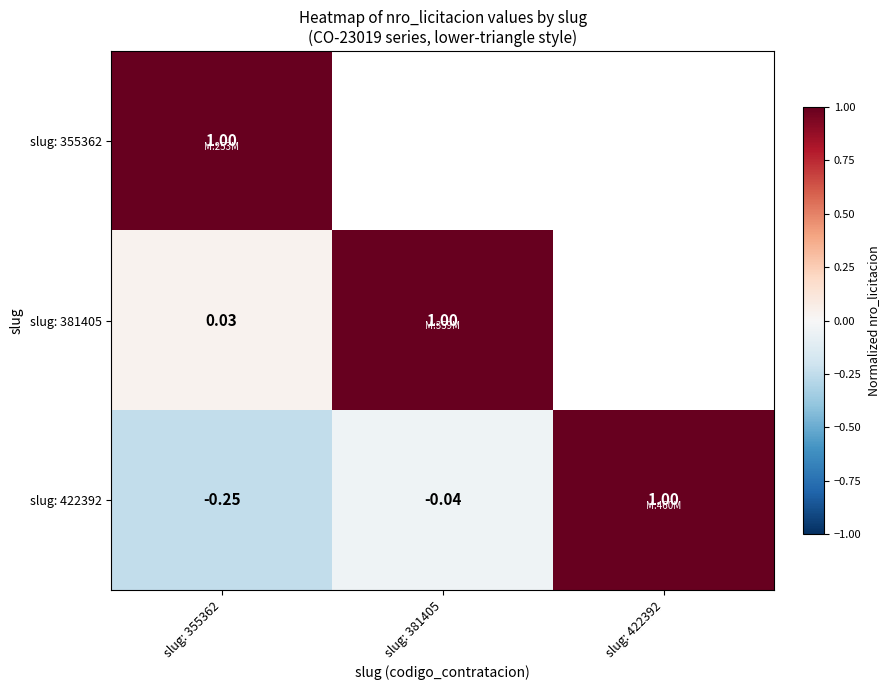

Rank the series by their average value, from highest to lowest.

slug: 355362, slug: 381405, slug: 422392